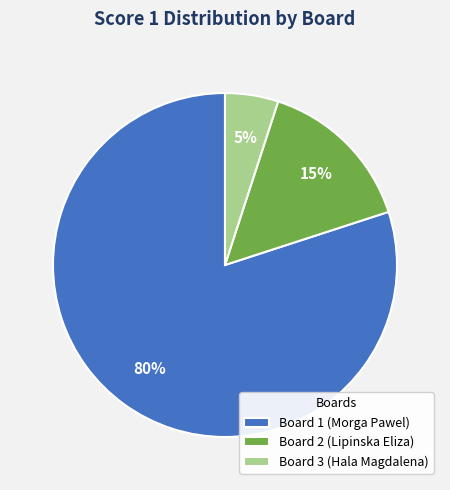

Which category has the biggest portion of the pie?

Board 1 (Morga Pawel)